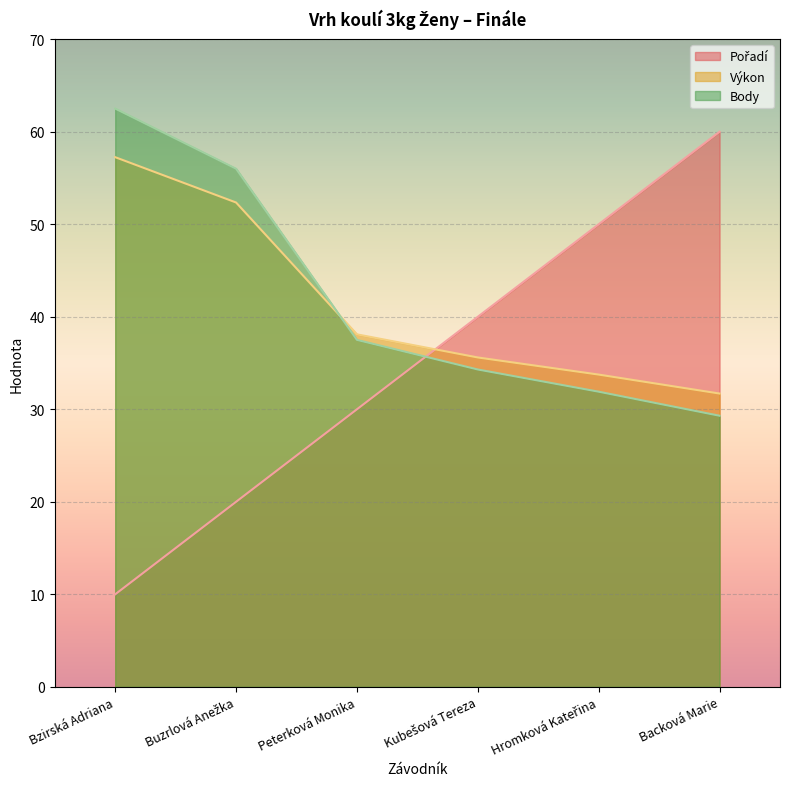

Which has a higher value, Buzrlová Anežka or Hromková Kateřina?

Hromková Kateřina